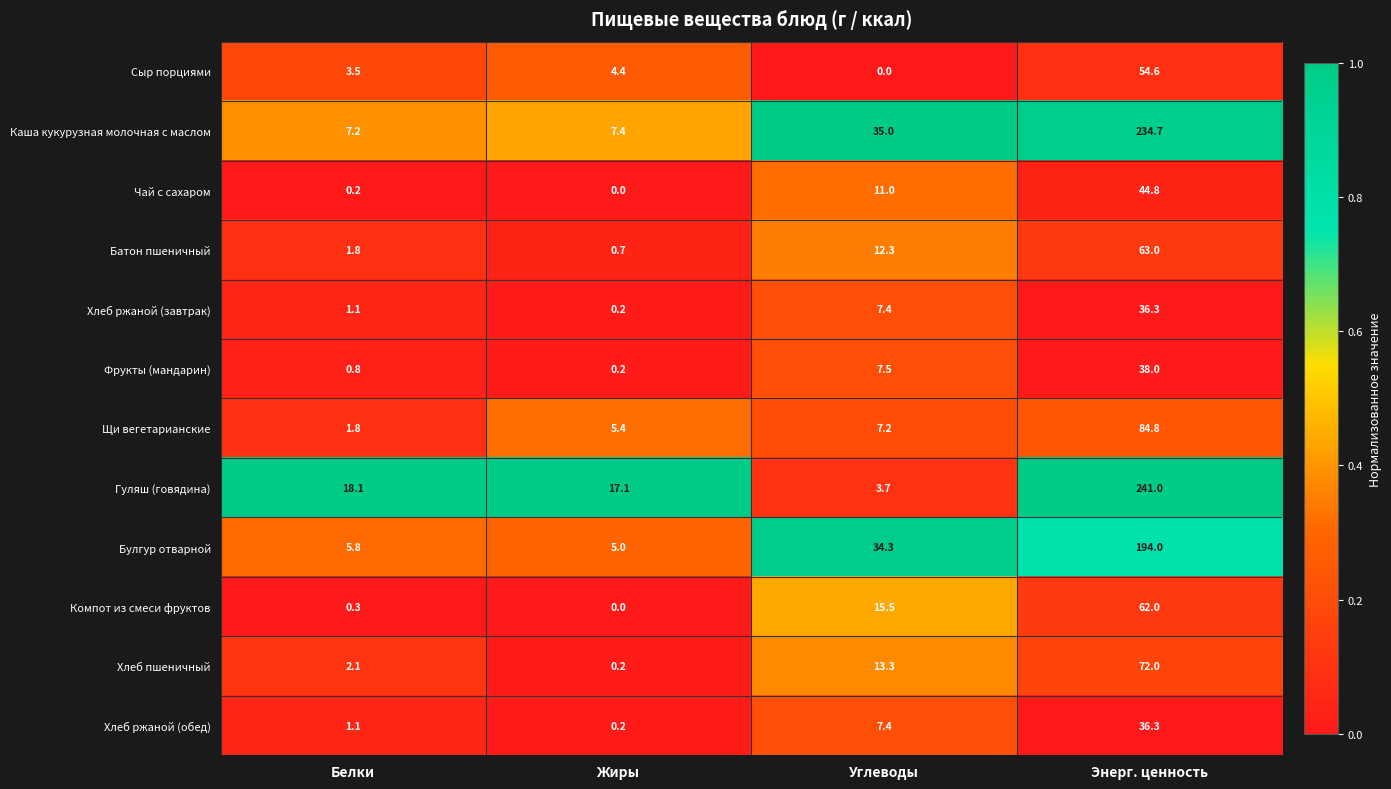

What is the total value across all series at Углеводы?

154.6